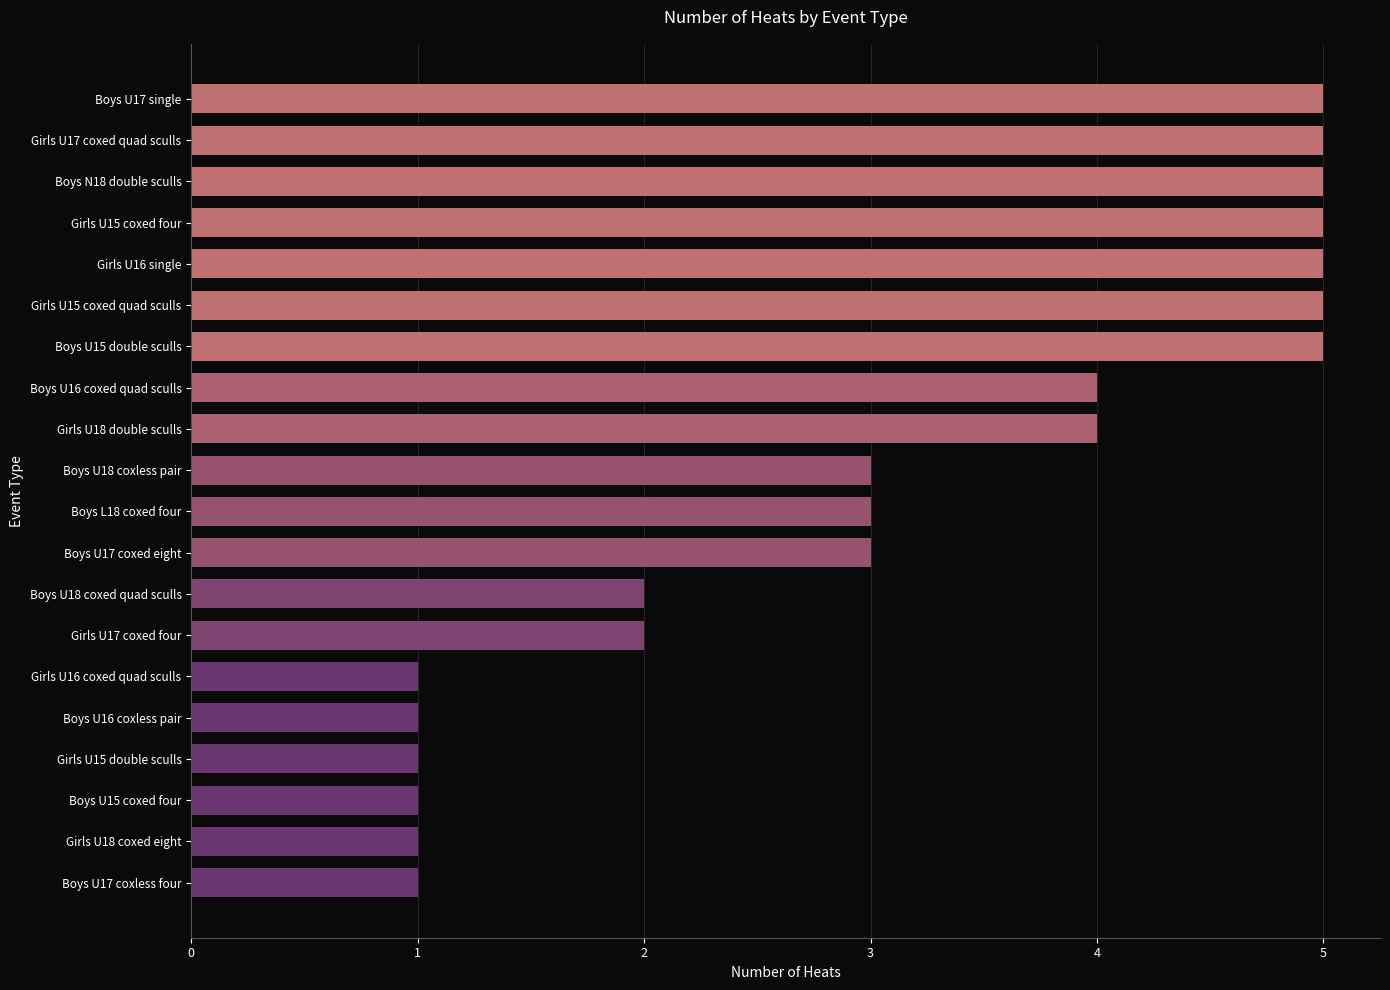

Reading bottom to top, transcribe all the data shown in this chart.

1	1	1	1	1	1	2	2	3	3	3	4	4	5	5	5	5	5	5	5